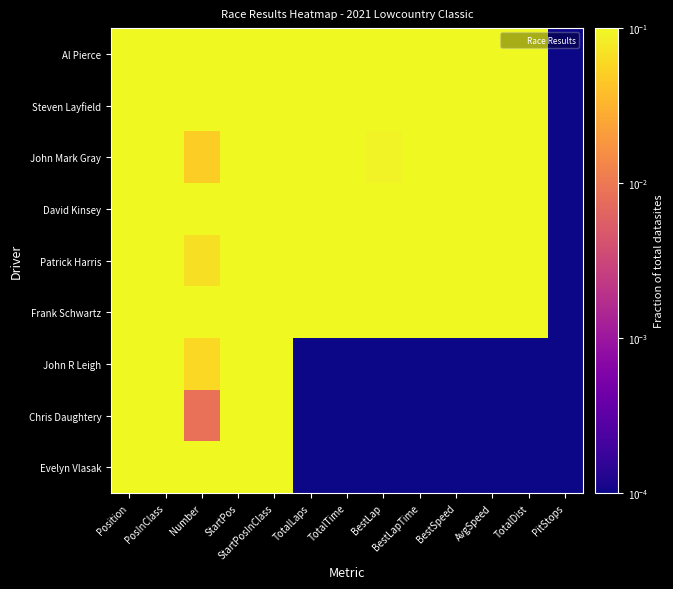

Reading left to right, transcribe all the data shown in this chart.

Al Pierce: Position=0.1	PosInClass=0.2	Number=0.7	StartPos=0.9	StartPosInClass=0.2	TotalLaps=1.0	TotalTime=0.9	BestLap=0.5	BestLapTime=0.7	BestSpeed=1.0	AvgSpeed=1.0	TotalDist=1.0	PitStops=0.0
Steven Layfield: Position=0.2	PosInClass=0.2	Number=0.6	StartPos=0.3	StartPosInClass=0.2	TotalLaps=1.0	TotalTime=0.9	BestLap=1.0	BestLapTime=0.7	BestSpeed=1.0	AvgSpeed=1.0	TotalDist=1.0	PitStops=0.0
John Mark Gray: Position=0.3	PosInClass=0.2	Number=0.1	StartPos=0.2	StartPosInClass=0.2	TotalLaps=1.0	TotalTime=1.0	BestLap=0.1	BestLapTime=0.8	BestSpeed=0.9	AvgSpeed=0.9	TotalDist=1.0	PitStops=0.0
David Kinsey: Position=0.4	PosInClass=0.5	Number=1.0	StartPos=0.4	StartPosInClass=0.5	TotalLaps=1.0	TotalTime=1.0	BestLap=0.3	BestLapTime=0.8	BestSpeed=0.9	AvgSpeed=0.9	TotalDist=1.0	PitStops=0.0
Patrick Harris: Position=0.6	PosInClass=0.8	Number=0.1	StartPos=0.7	StartPosInClass=0.8	TotalLaps=0.8	TotalTime=1.0	BestLap=0.5	BestLapTime=1.0	BestSpeed=0.7	AvgSpeed=0.7	TotalDist=0.8	PitStops=0.0
Frank Schwartz: Position=0.7	PosInClass=0.2	Number=0.2	StartPos=0.1	StartPosInClass=0.2	TotalLaps=0.3	TotalTime=0.3	BestLap=0.4	BestLapTime=0.7	BestSpeed=1.0	AvgSpeed=1.0	TotalDist=0.3	PitStops=0.0
John R Leigh: Position=0.8	PosInClass=0.2	Number=0.1	StartPos=0.6	StartPosInClass=0.2	TotalLaps=0.0	TotalTime=0.0	BestLap=0.0	BestLapTime=0.0	BestSpeed=0.0	AvgSpeed=0.0	TotalDist=0.0	PitStops=0.0
Chris Daughtery: Position=0.9	PosInClass=0.5	Number=0.0	StartPos=0.8	StartPosInClass=0.5	TotalLaps=0.0	TotalTime=0.0	BestLap=0.0	BestLapTime=0.0	BestSpeed=0.0	AvgSpeed=0.0	TotalDist=0.0	PitStops=0.0
Evelyn Vlasak: Position=1.0	PosInClass=1.0	Number=0.8	StartPos=1.0	StartPosInClass=1.0	TotalLaps=0.0	TotalTime=0.0	BestLap=0.0	BestLapTime=0.0	BestSpeed=0.0	AvgSpeed=0.0	TotalDist=0.0	PitStops=0.0